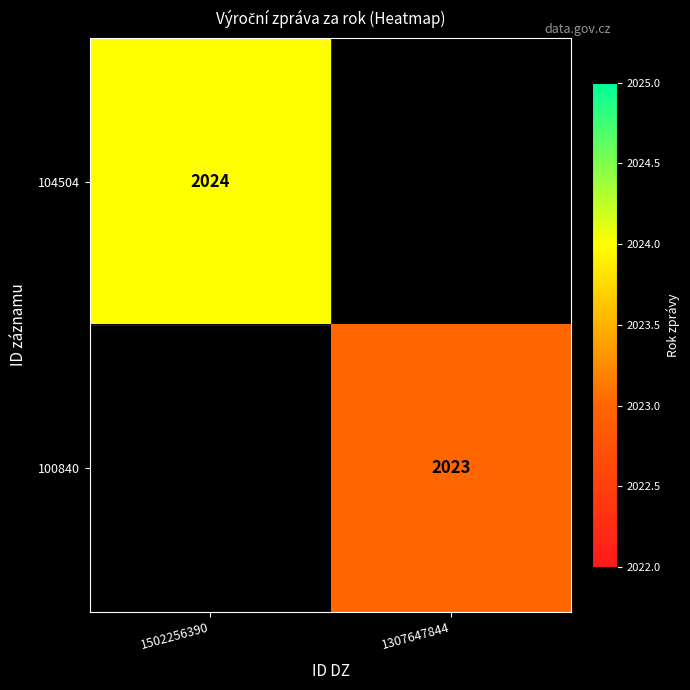

True or false: 100840 has a value of 2023 at 1307647844.

True